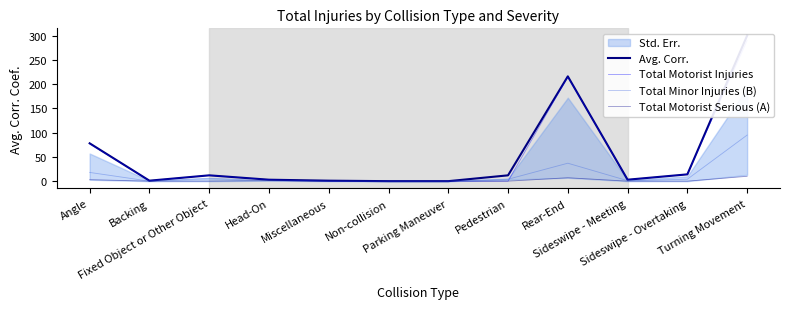

True or false: Avg. Corr. and Total Motorist Serious (A) intersect in this chart.

False